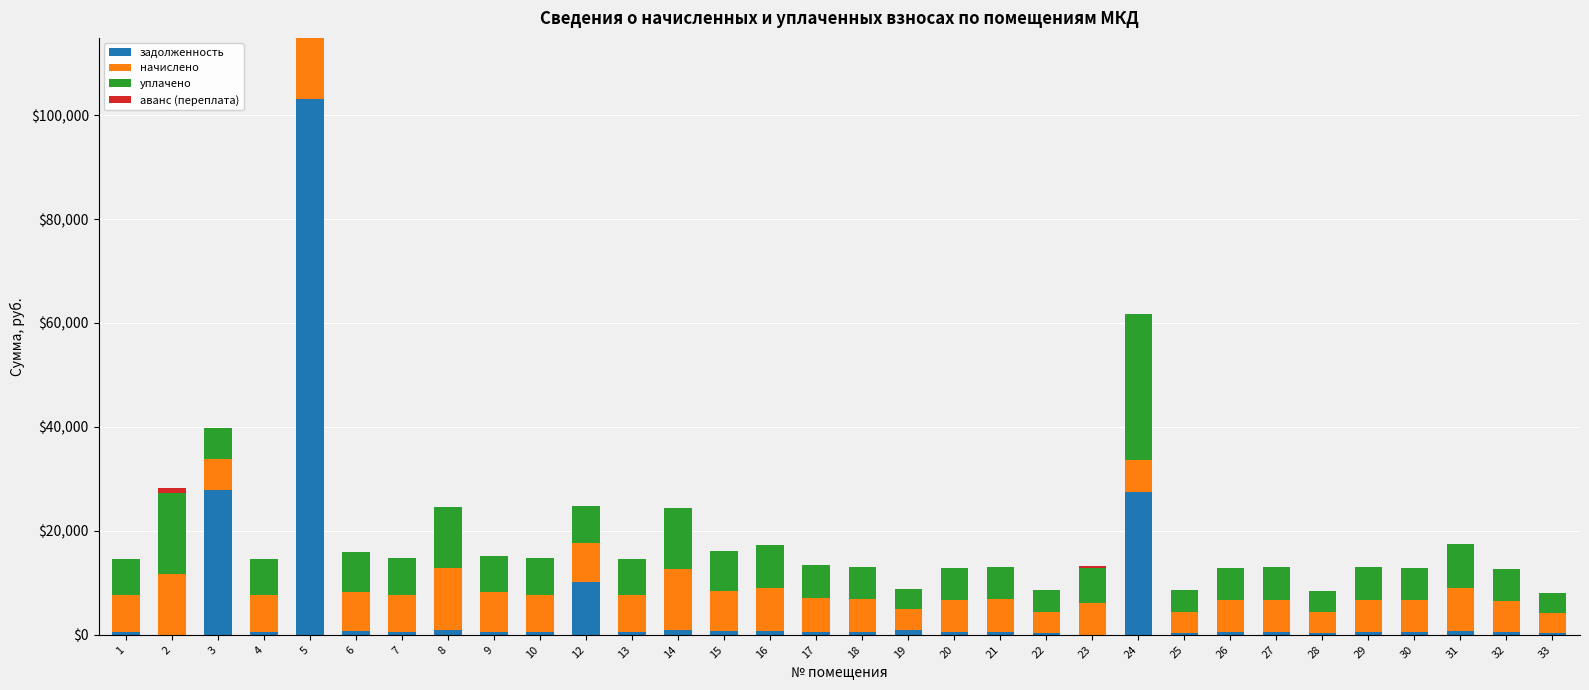

What is the sum of all задолженность values?

183868.9